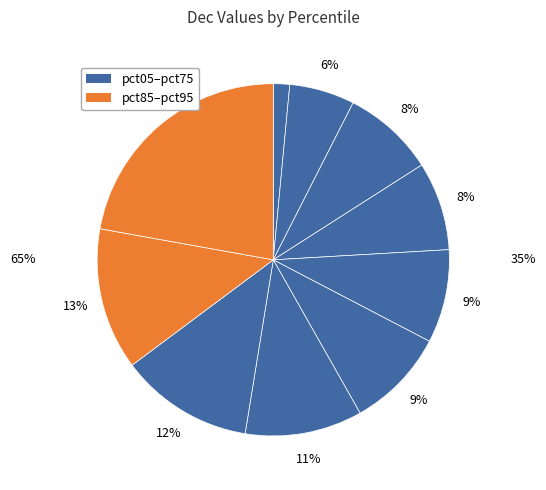

What percentage is NOT represented by pct95?

77.8%